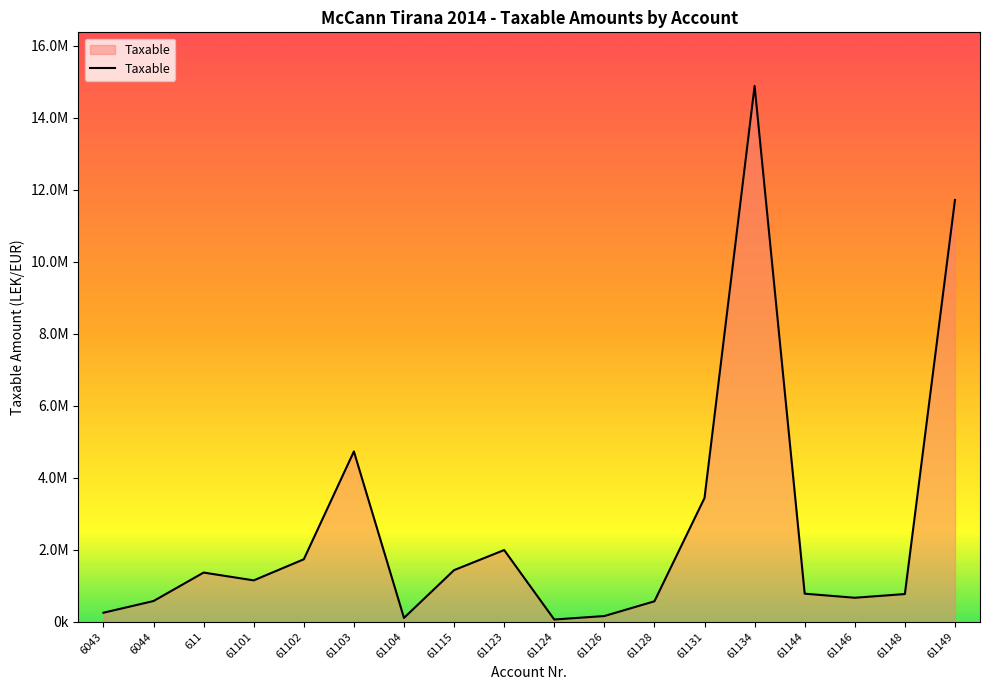

Does the chart have visible grid lines?

No